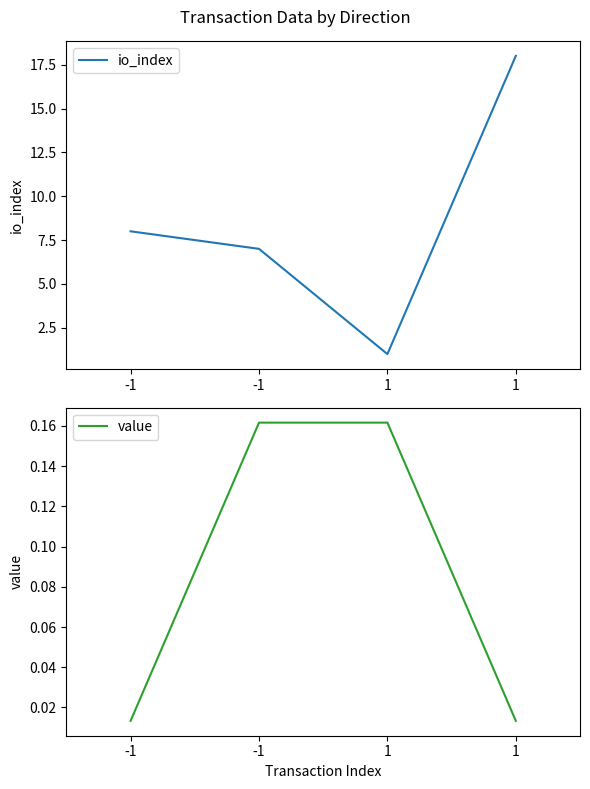

True or false: io_index and value cross at least once.

False